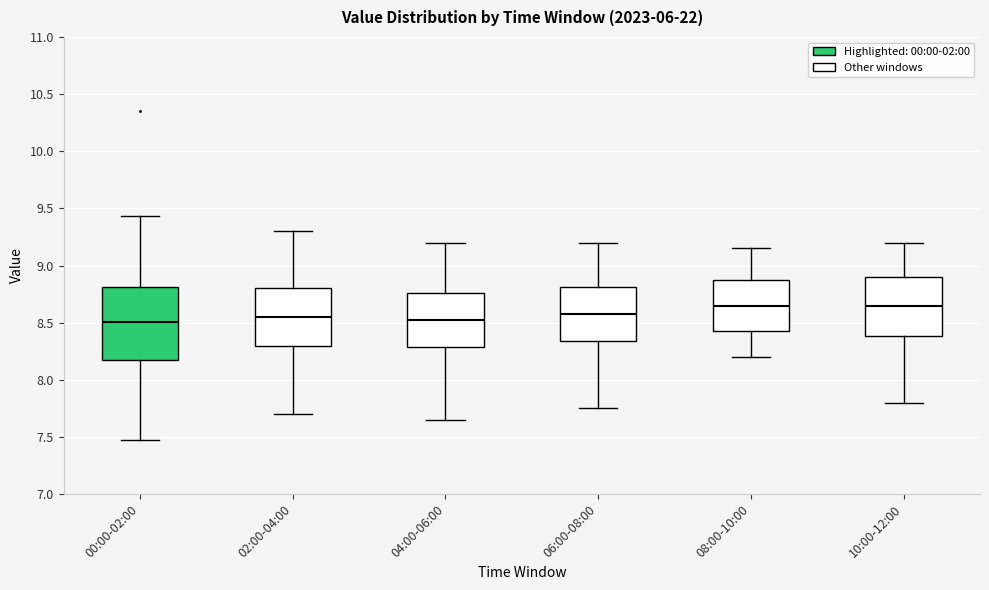

Reading left to right, read every box against the y-axis: the position of its median line, the range the box covers, and the ends of its whiskers. The values are not printed on the chart, so give them approximately, as read against the axis.

00:00-02:00: median 8.50, box 8.15 to 8.80, whiskers 7.45 to 9.45
02:00-04:00: median 8.55, box 8.30 to 8.80, whiskers 7.70 to 9.30
04:00-06:00: median 8.55, box 8.30 to 8.75, whiskers 7.65 to 9.20
06:00-08:00: median 8.60, box 8.35 to 8.80, whiskers 7.75 to 9.20
08:00-10:00: median 8.65, box 8.45 to 8.90, whiskers 8.20 to 9.15
10:00-12:00: median 8.65, box 8.40 to 8.90, whiskers 7.80 to 9.20